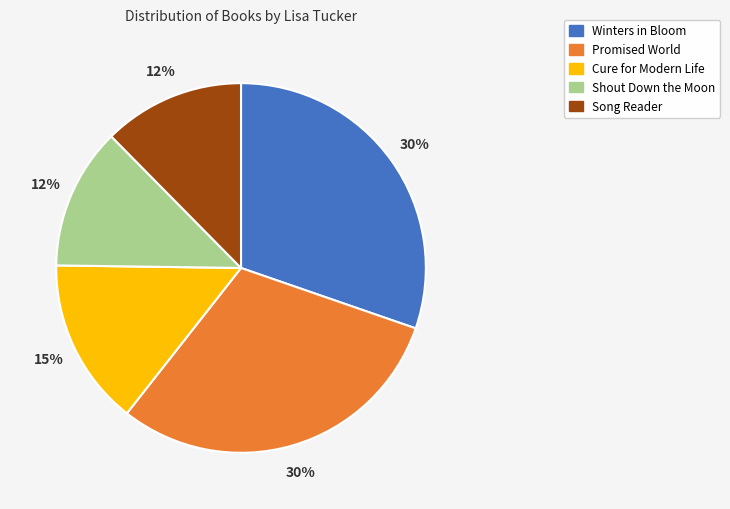

What is the ratio of the value at Cure for Modern Life to the value at Promised World?

0.5